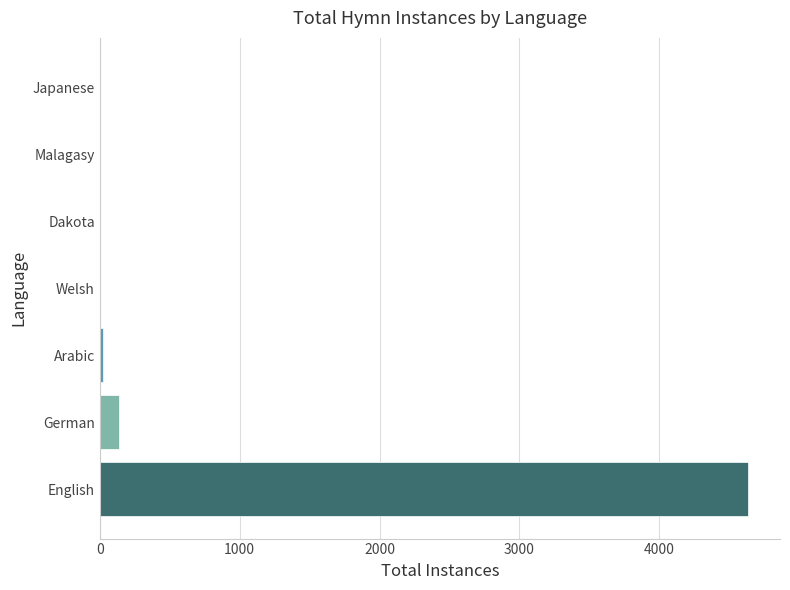

At which category does the chart reach its peak across all series?

English